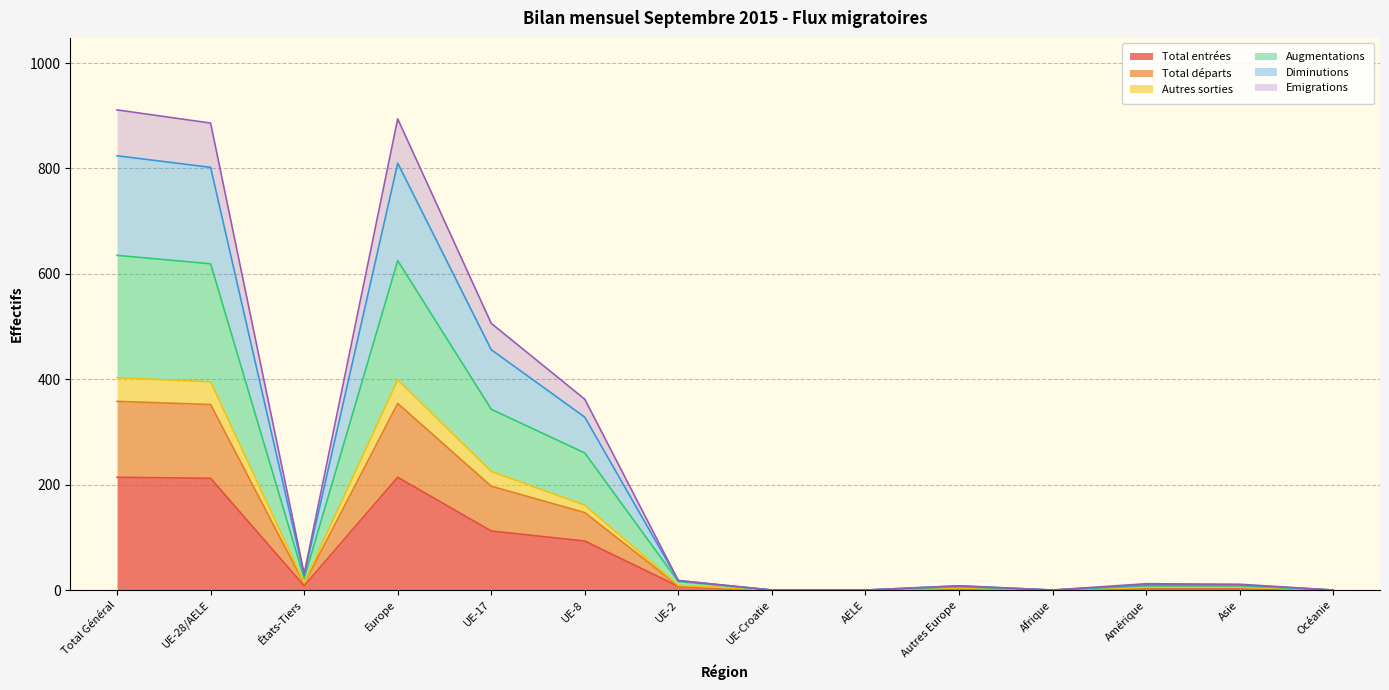

How many lines are shown in the chart?

6